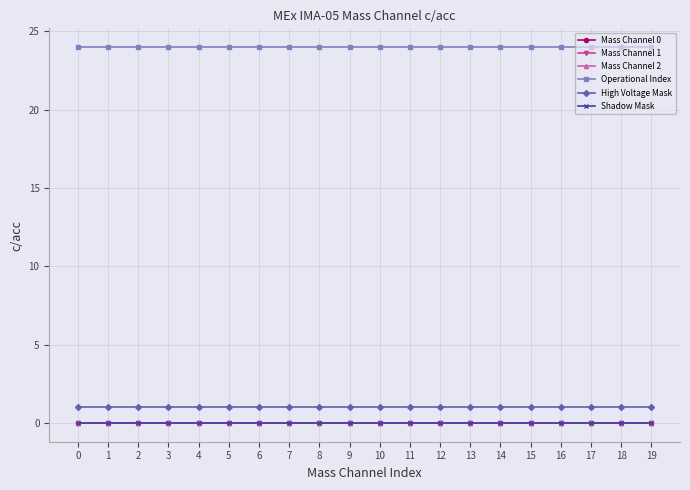

Is this an area chart (filled region under the line)?

No